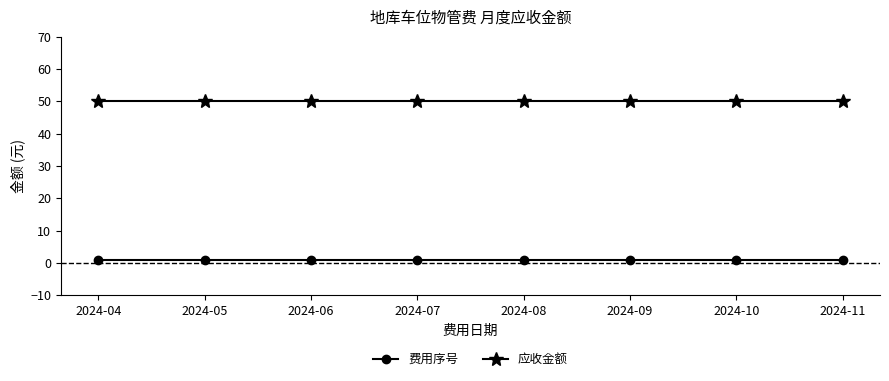

What is the total value across all series at 2024-07?

51